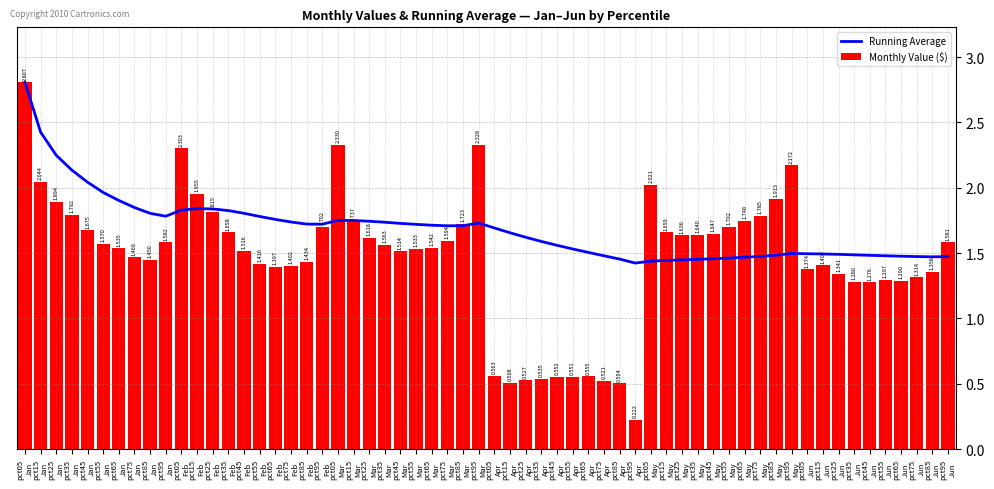

What is the total value across all series at pct35?

8.5